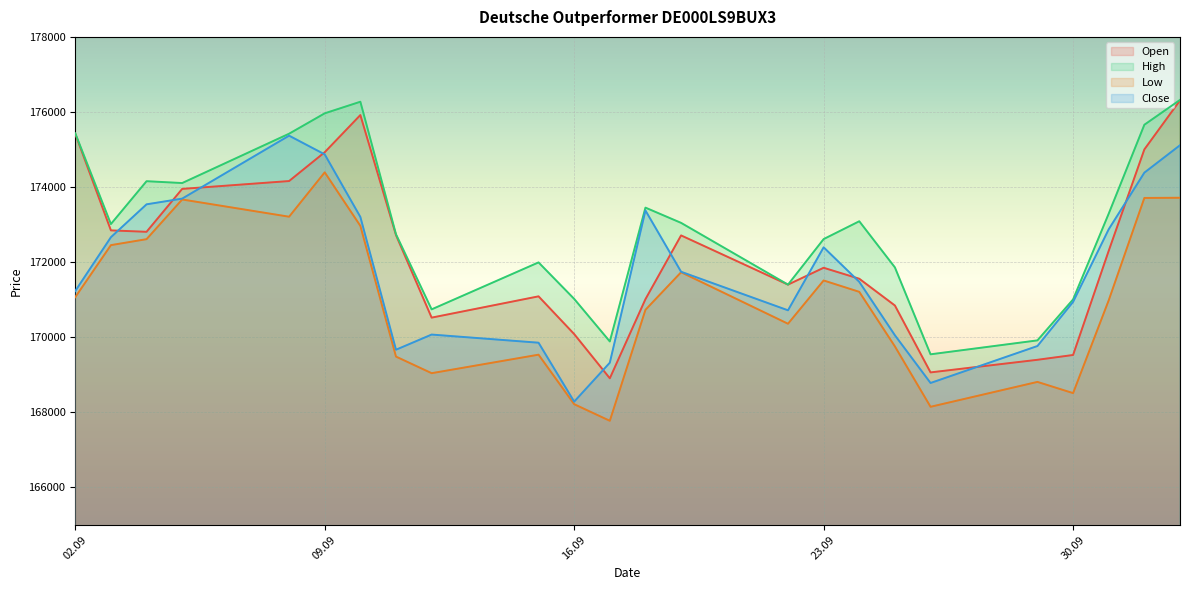

What are all the series names shown in the legend?

Open, High, Low, Close